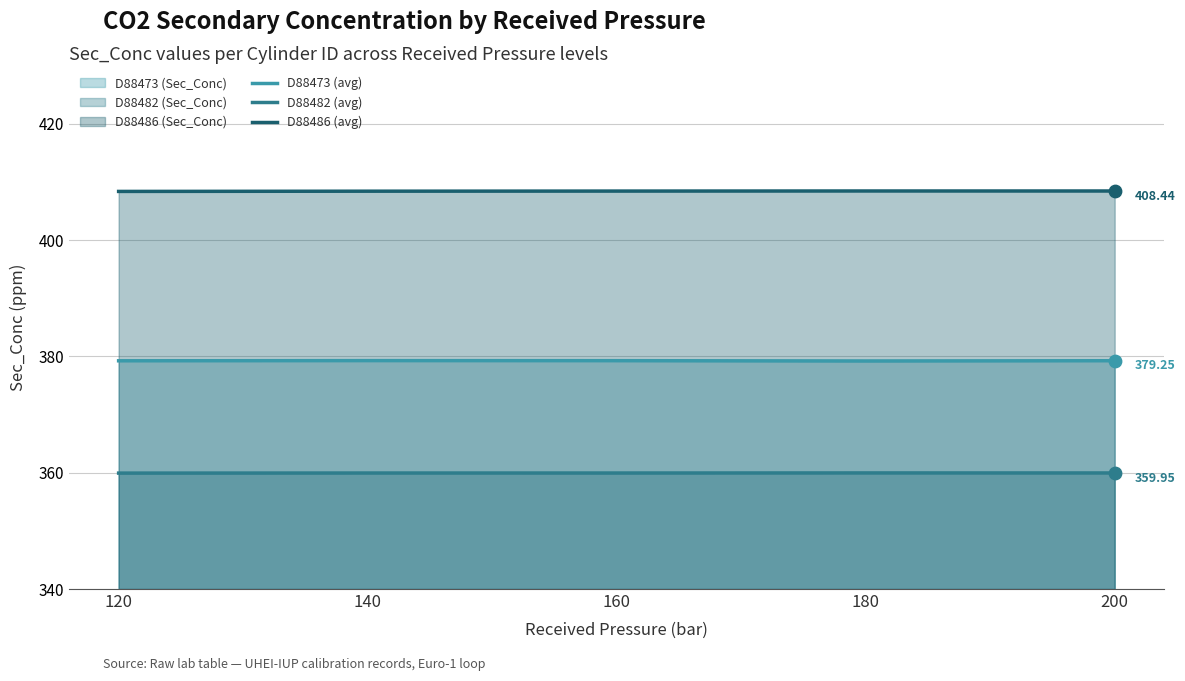

Is the value of D88473 (avg) at 120 greater than the value of D88486 (avg) at 200?

No